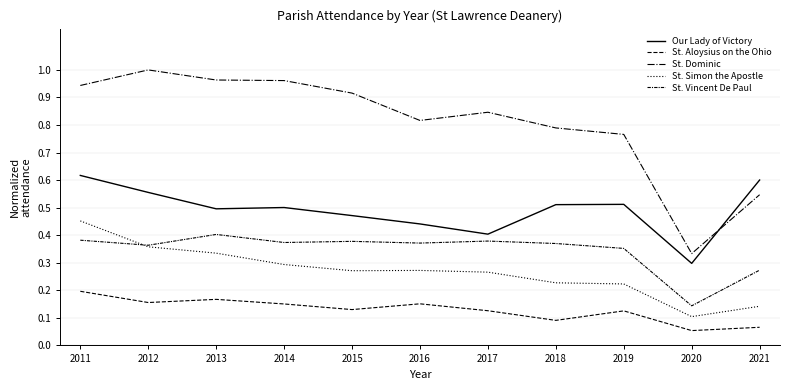

Reading left to right, extract all data points from this chart.

Our Lady of Victory: 0.6	0.6	0.5	0.5	0.5	0.4	0.4	0.5	0.5	0.3	0.6
St. Aloysius on the Ohio: 0.2	0.2	0.2	0.2	0.1	0.2	0.1	0.1	0.1	0.1	0.1
St. Dominic: 0.9	1.0	1.0	1.0	0.9	0.8	0.8	0.8	0.8	0.3	0.5
St. Simon the Apostle: 0.5	0.4	0.3	0.3	0.3	0.3	0.3	0.2	0.2	0.1	0.1
St. Vincent De Paul: 0.4	0.4	0.4	0.4	0.4	0.4	0.4	0.4	0.4	0.1	0.3